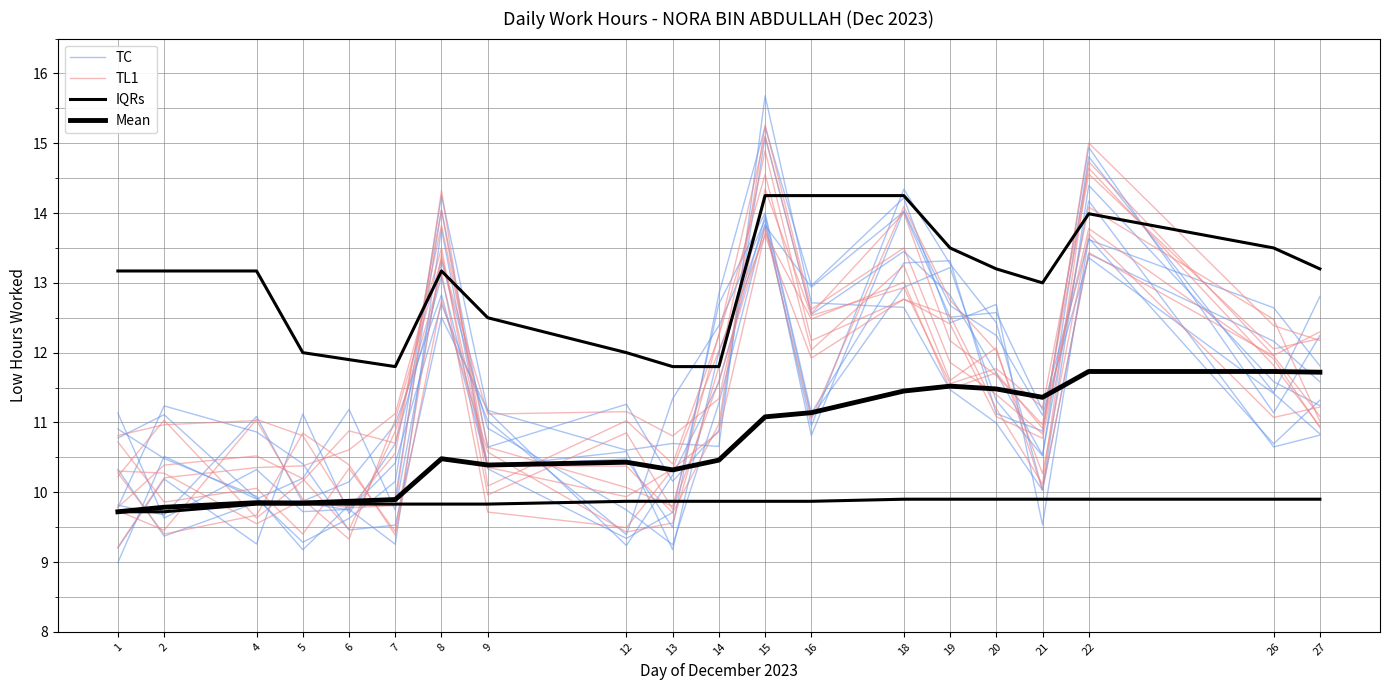

The value of TC at 27 is 17.2. True or false?

False